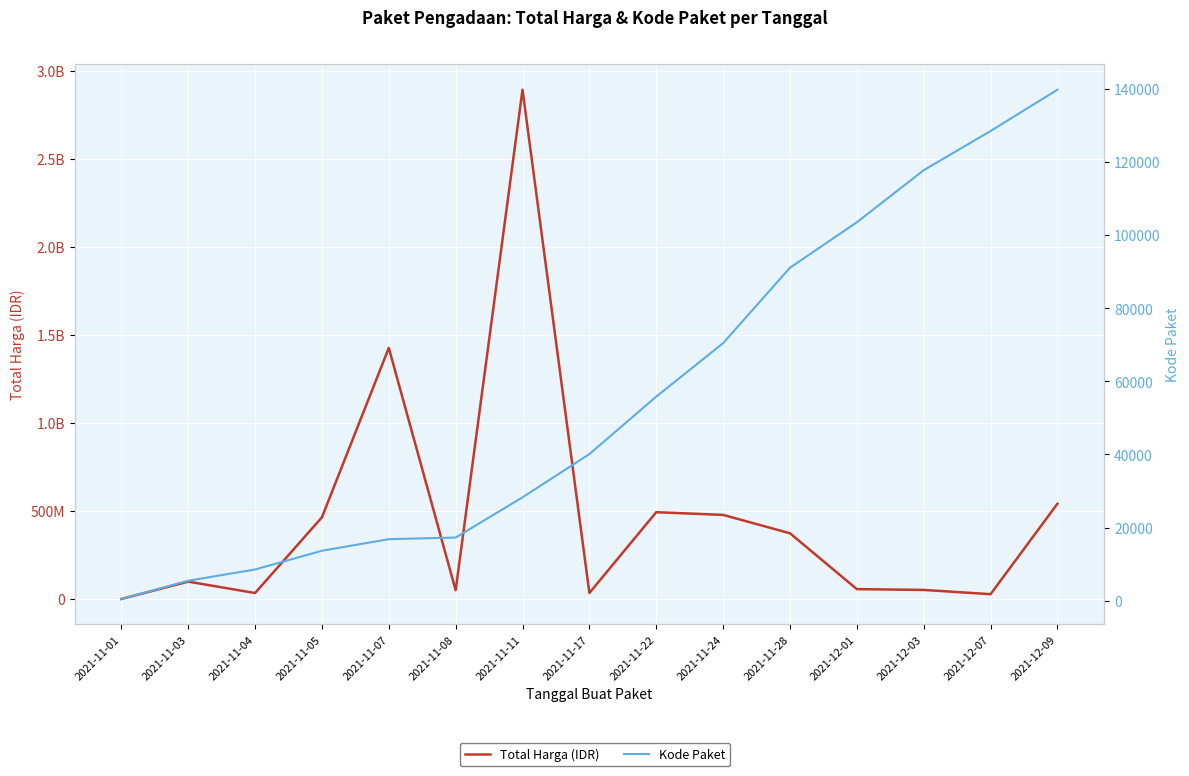

What is the average value of the Total Harga (IDR) series?

467957401